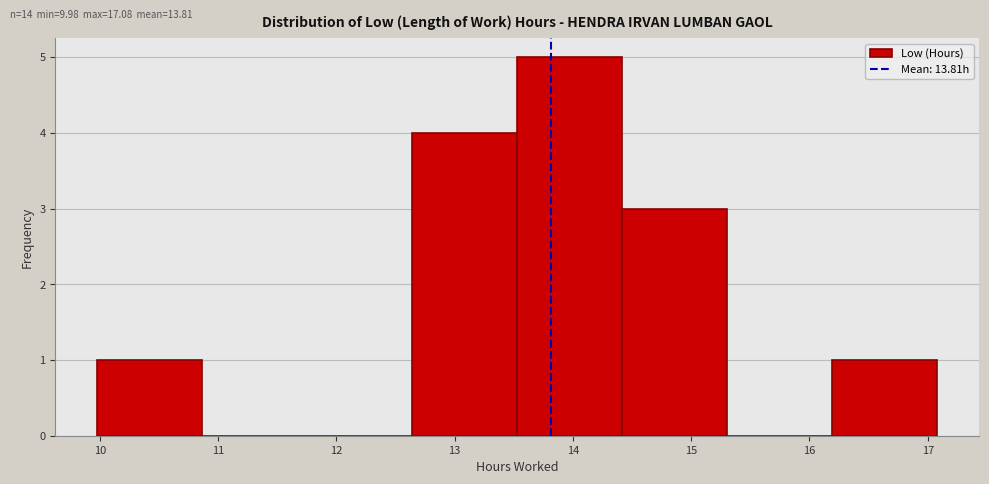

Reading left to right, list every bar in this chart as the range it spans on the x-axis followed by its height. Neither the bar edges nor the heights are printed on the chart, so give them approximately, as read against the axes.

10.0 to 10.9: 1
10.9 to 11.8: 0
11.8 to 12.6: 0
12.6 to 13.5: 4
13.5 to 14.4: 5
14.4 to 15.3: 3
15.3 to 16.2: 0
16.2 to 17.1: 1